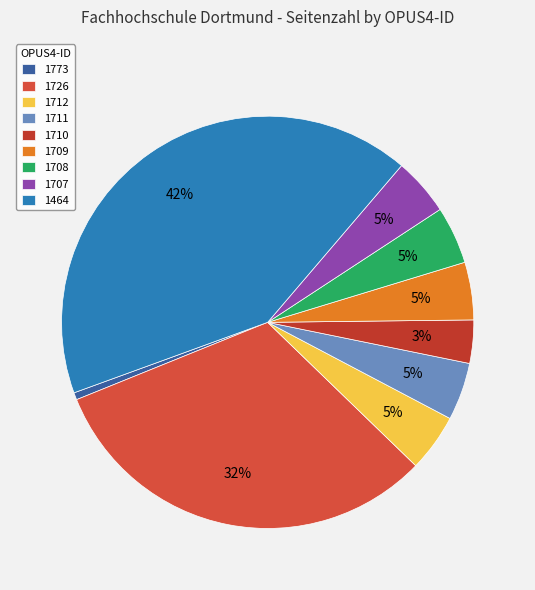

How many slices are in this pie chart?

9